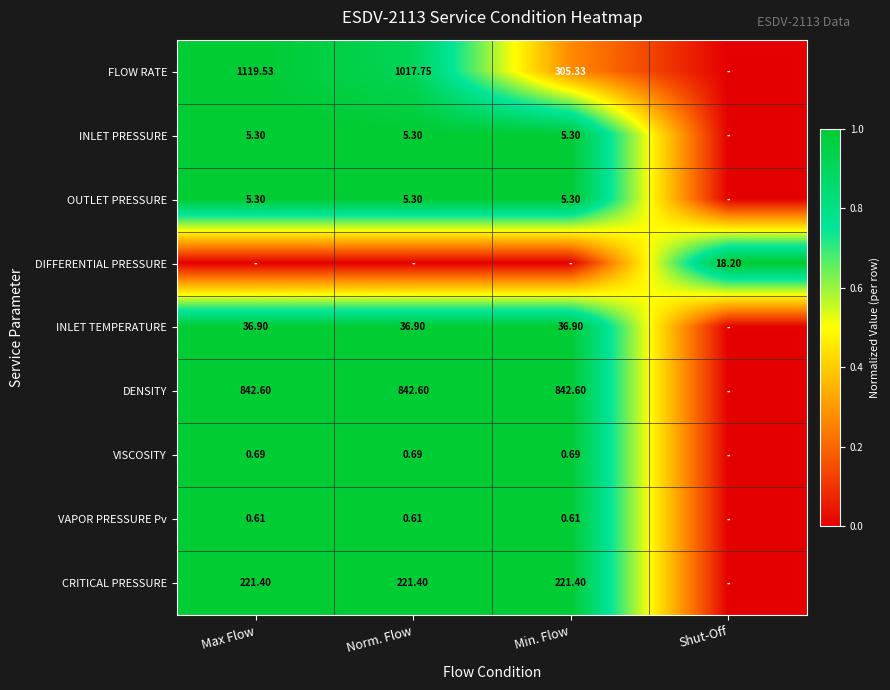

Is the value of INLET PRESSURE at Norm. Flow greater than the value of DENSITY at Norm. Flow?

No